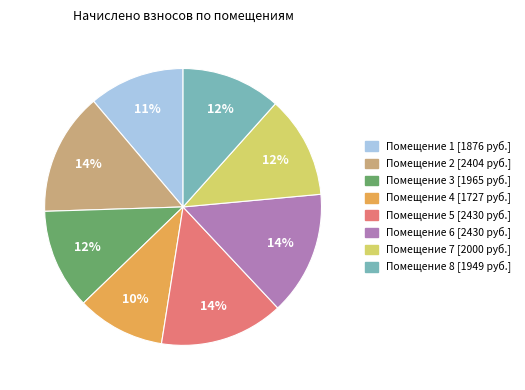

To the nearest percent, what is the average slice percentage?

12%